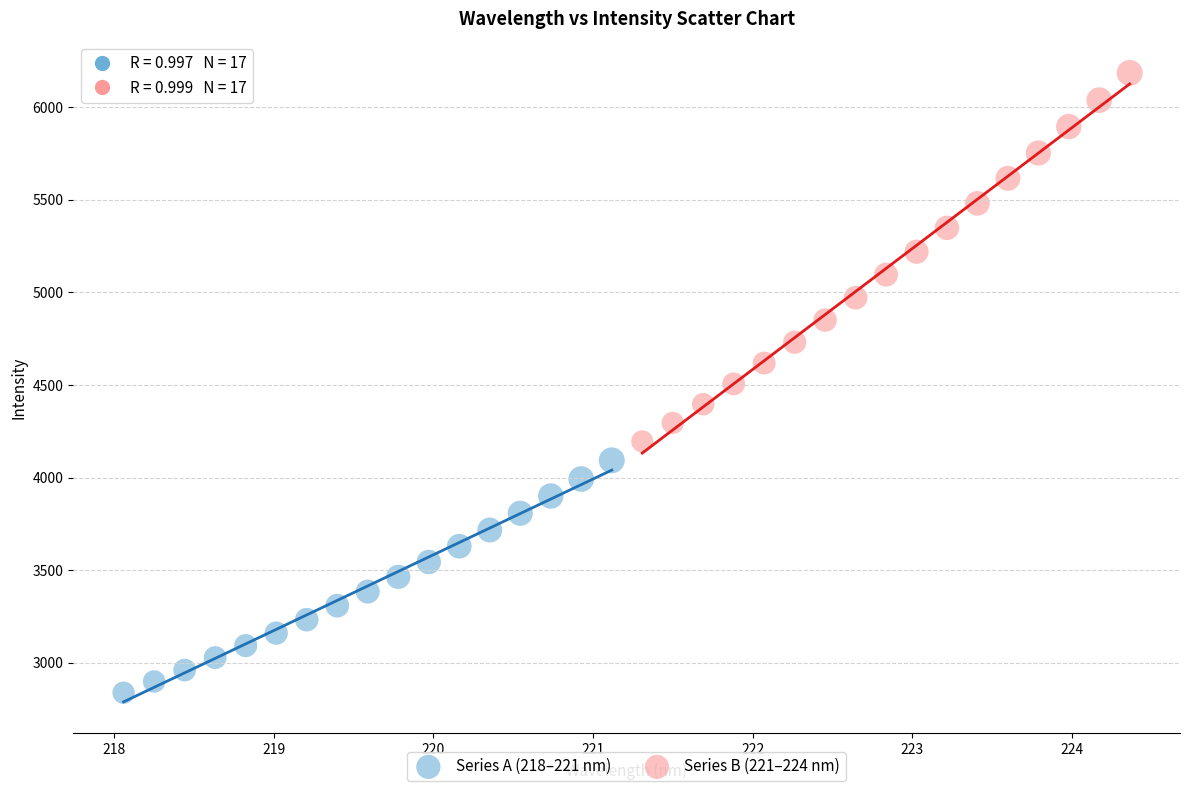

Which series contains the highest Y value?

Series B (221–224 nm)